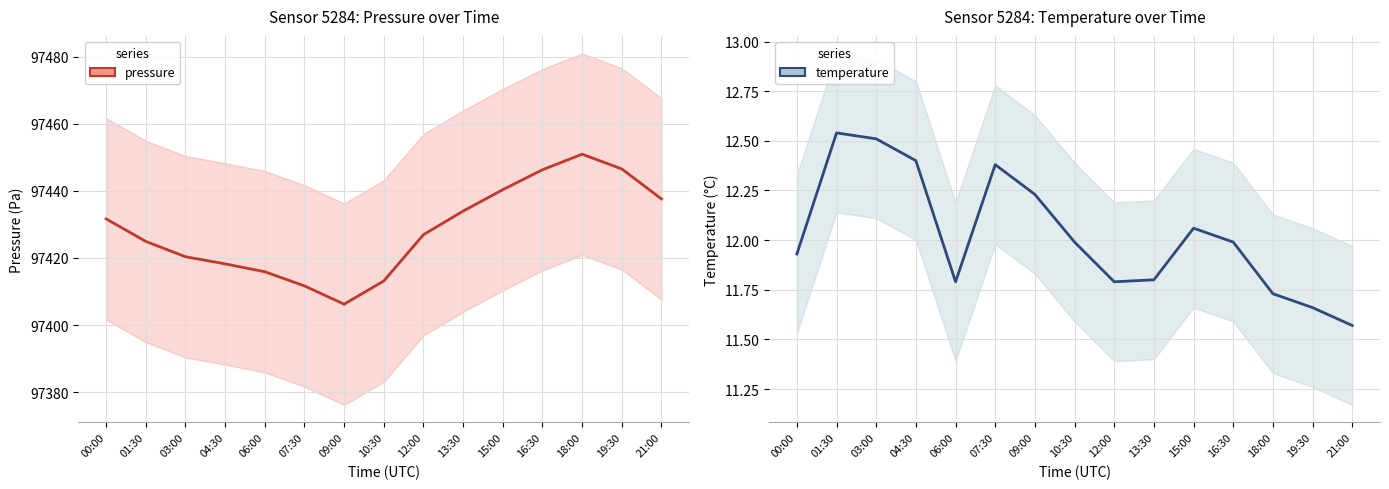

What is the difference between the highest and lowest values at 00:00?

97419.7